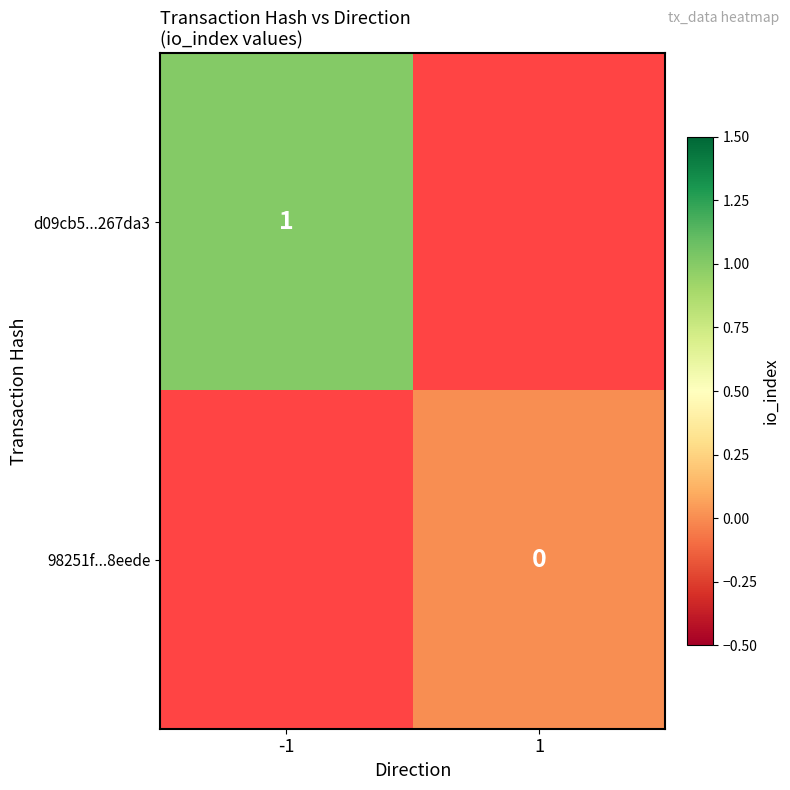

True or false: d09cb5...267da3 has a value of 1 at -1.

True